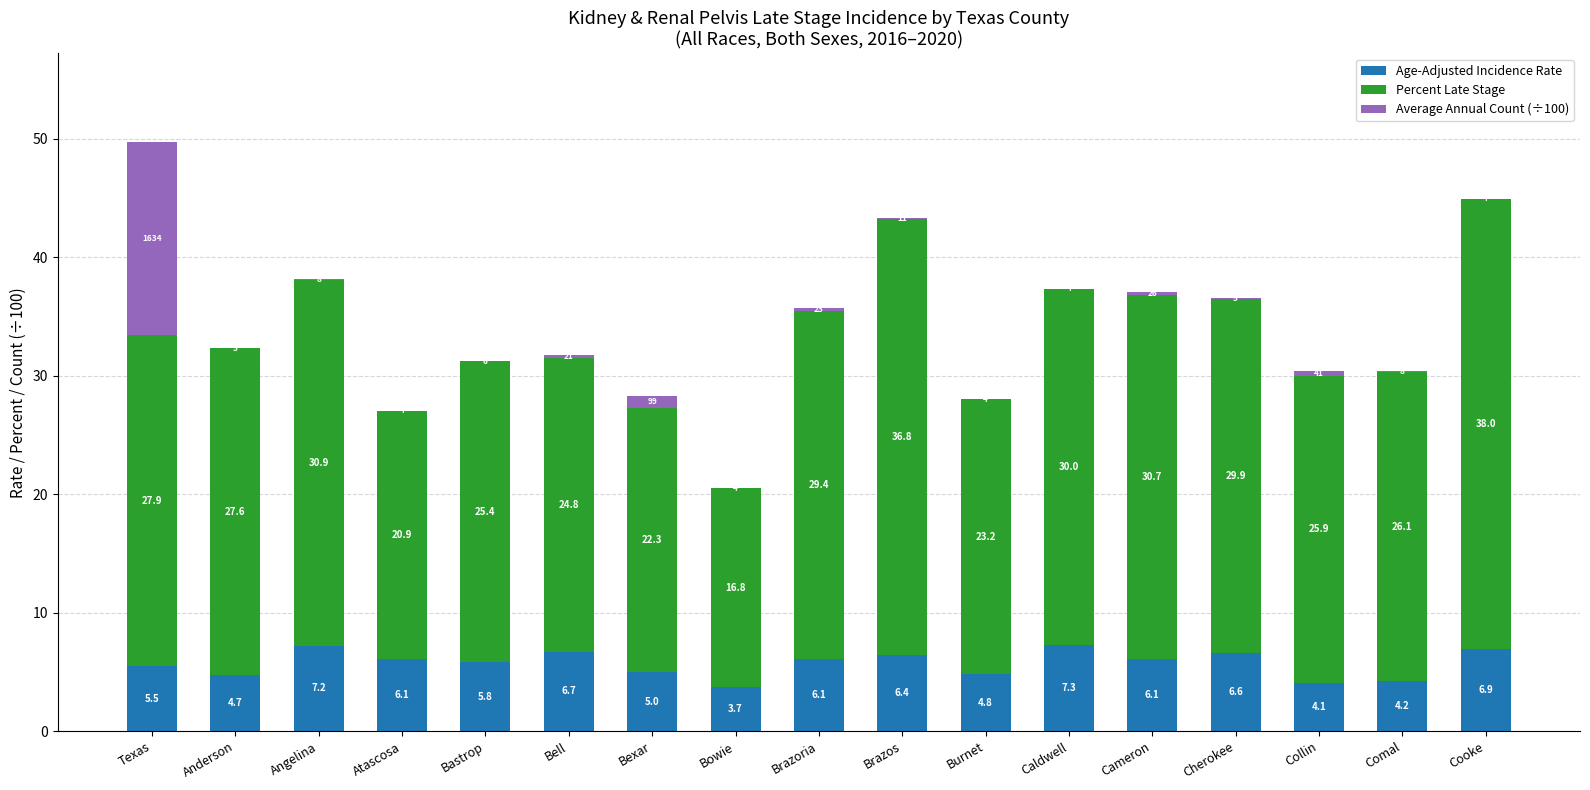

What is the total value across all series at Bexar?

28.3